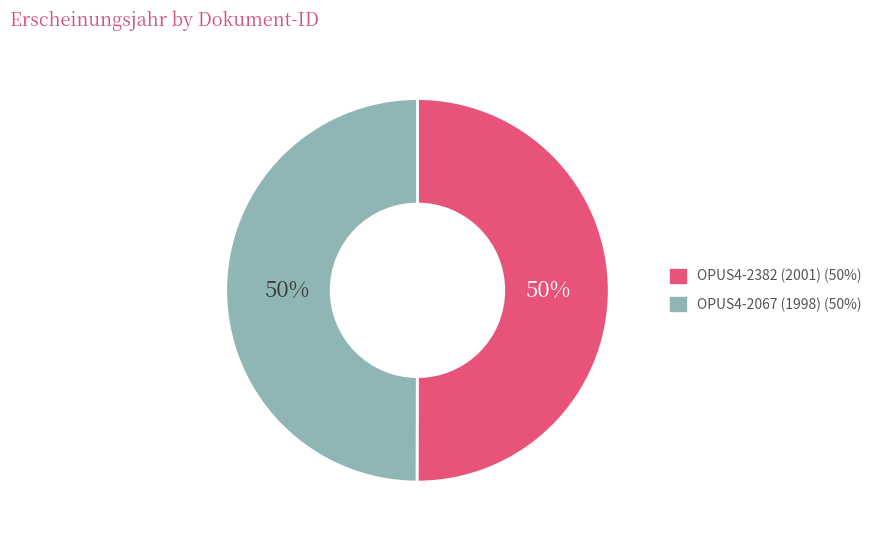

What is the ratio of the value at OPUS4-2067 (1998) to the value at OPUS4-2382 (2001)?

1.0